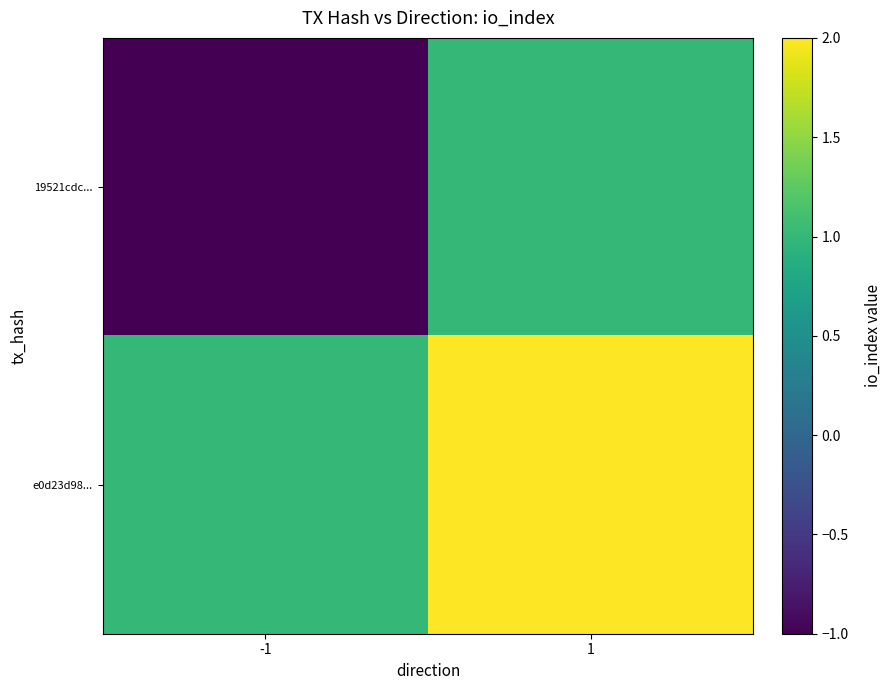

Which series has the largest total across all categories?

e0d23d98...